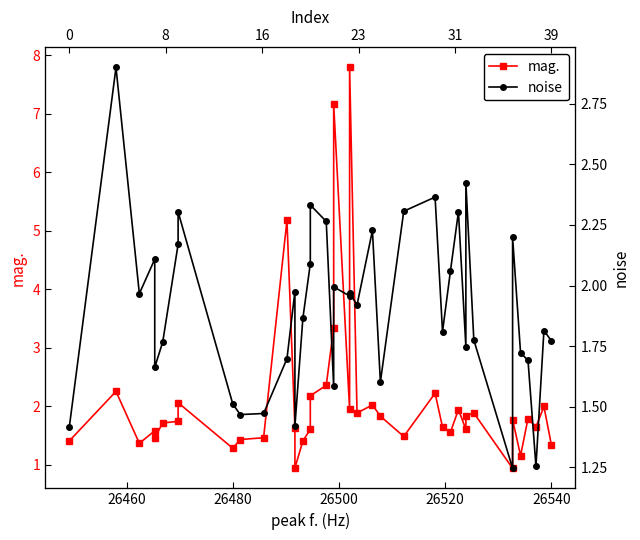

Which series has the largest total across all categories?

mag.